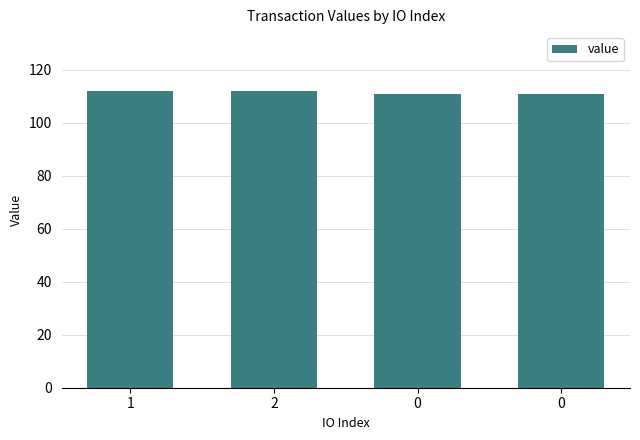

Count the values in the range 110 to 111.

2